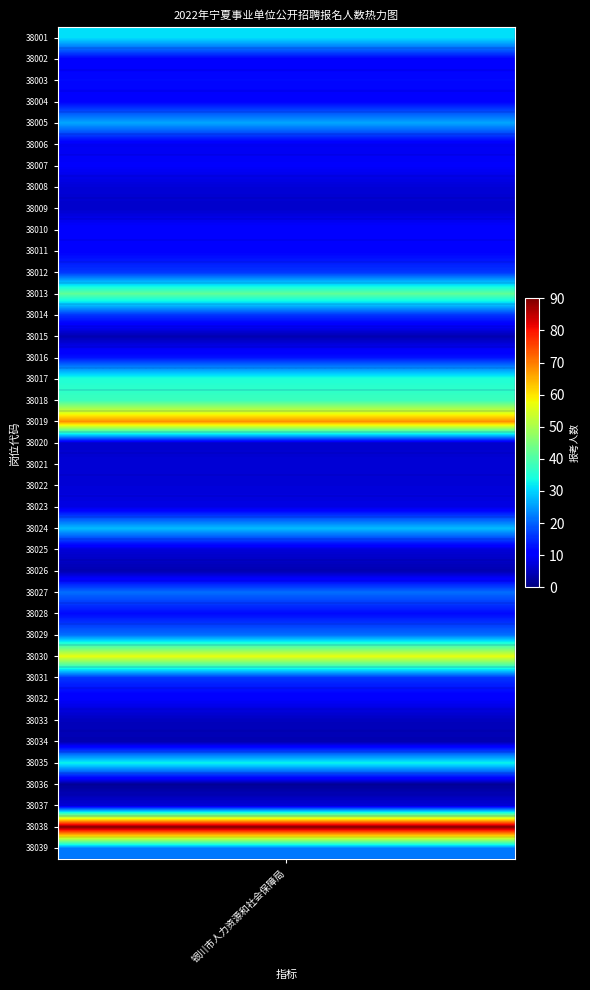

Reading right to left, extract all data points from this chart.

22	90	7	2	33	4	5	10	16	57	21	12	21	4	7	28	8	7	7	6	68	38	35	13	4	16	42	16	11	11	6	7	10	9	26	11	12	11	31